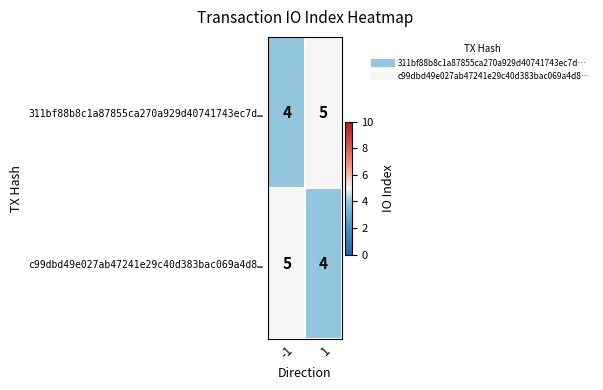

Reading left to right, what are all the values shown in this chart?

311bf88b8c1a87855ca270a929d40741743ec7d…: -1=4	1=5
c99dbd49e027ab47241e29c40d383bac069a4d8…: -1=5	1=4